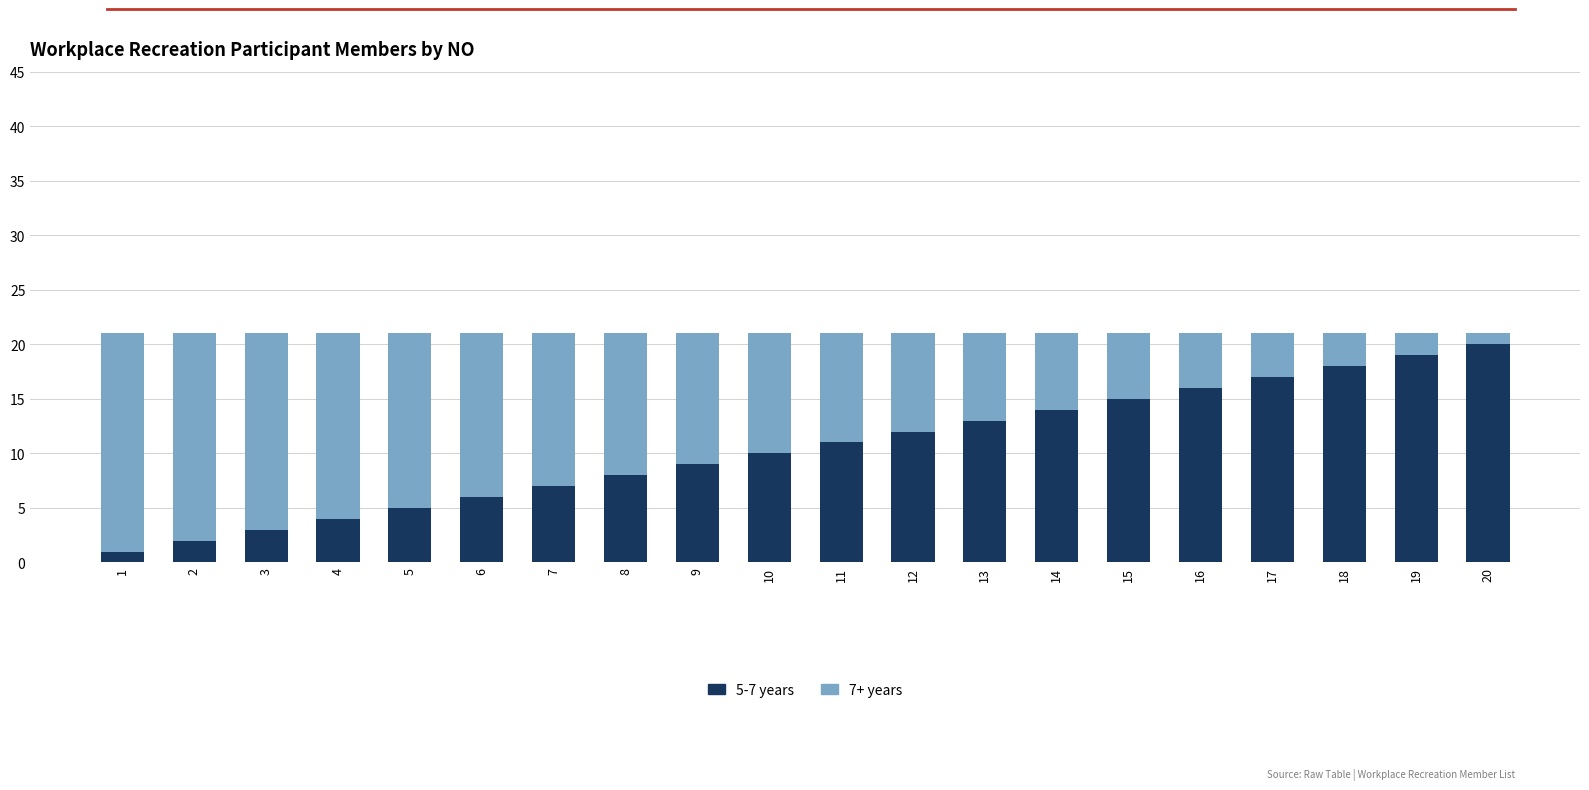

The value of 5-7 years at 17 is 9. True or false?

False